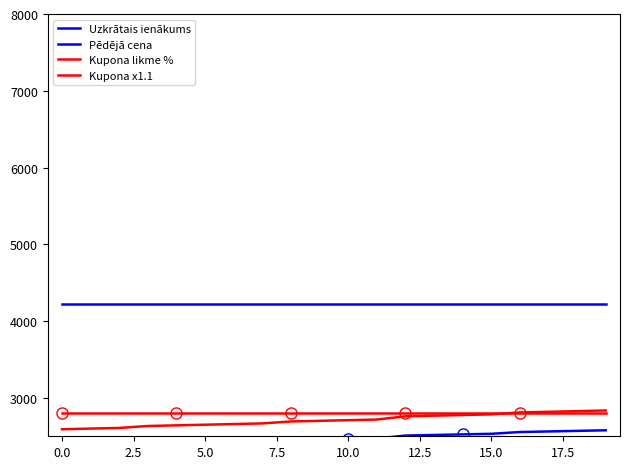

True or false: Pēdējā cena and Kupona x1.1 cross at least once.

False